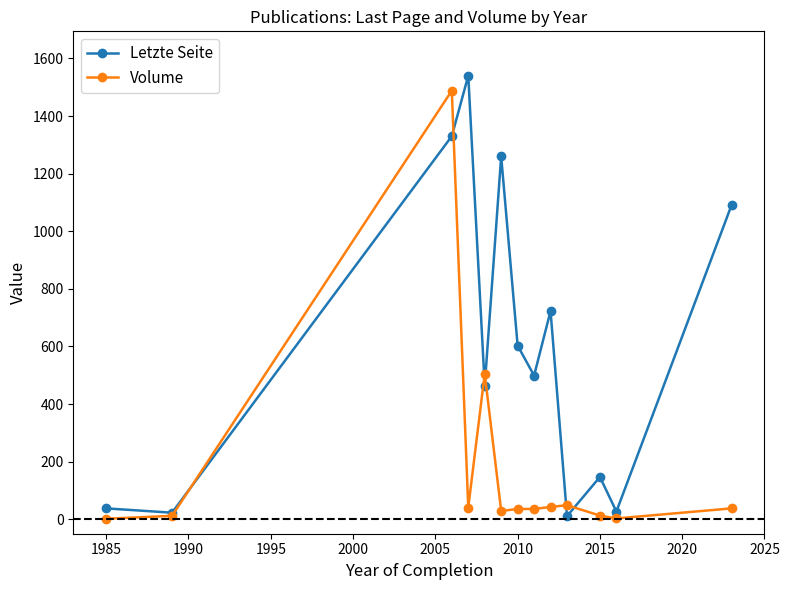

What is the sum of all Letzte Seite values?

7755